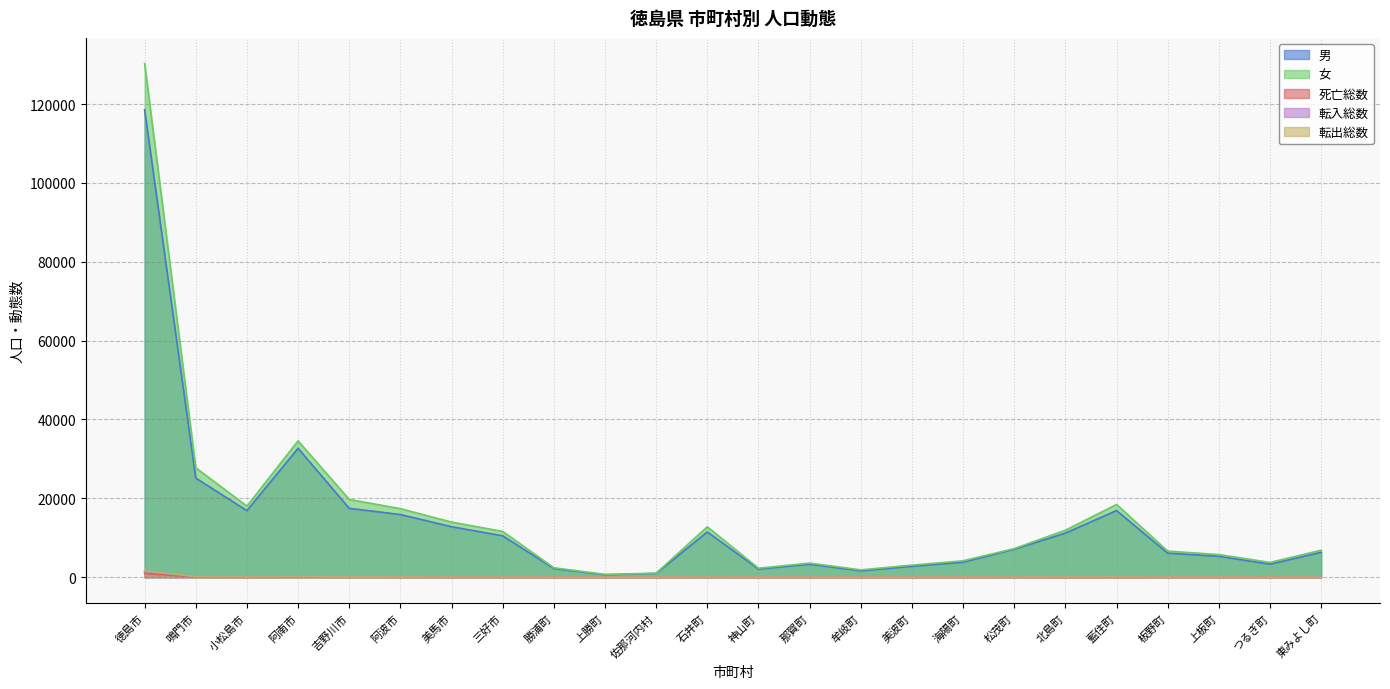

Which series has the largest total across all categories?

女